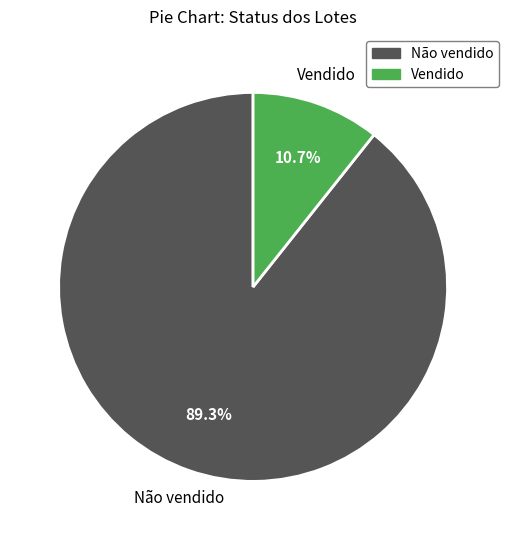

Count the number of slices in the pie.

2